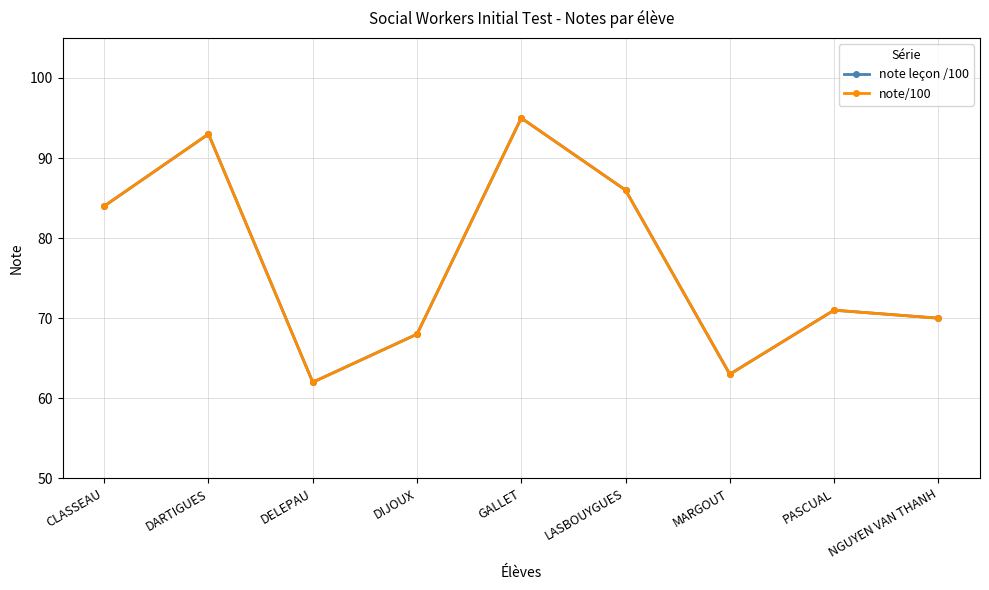

Is this an area chart (filled region under the line)?

No